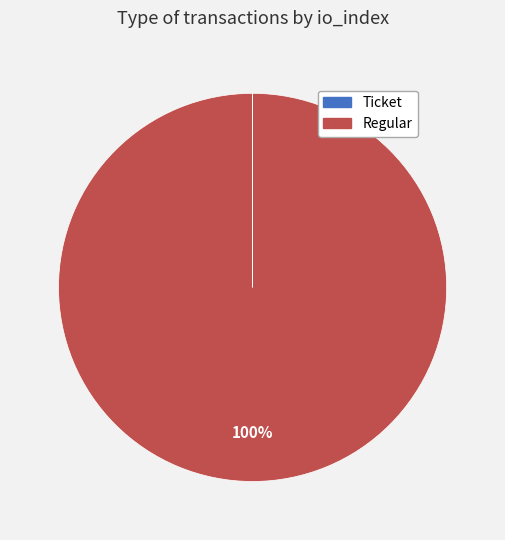

Which category has the biggest portion of the pie?

Regular